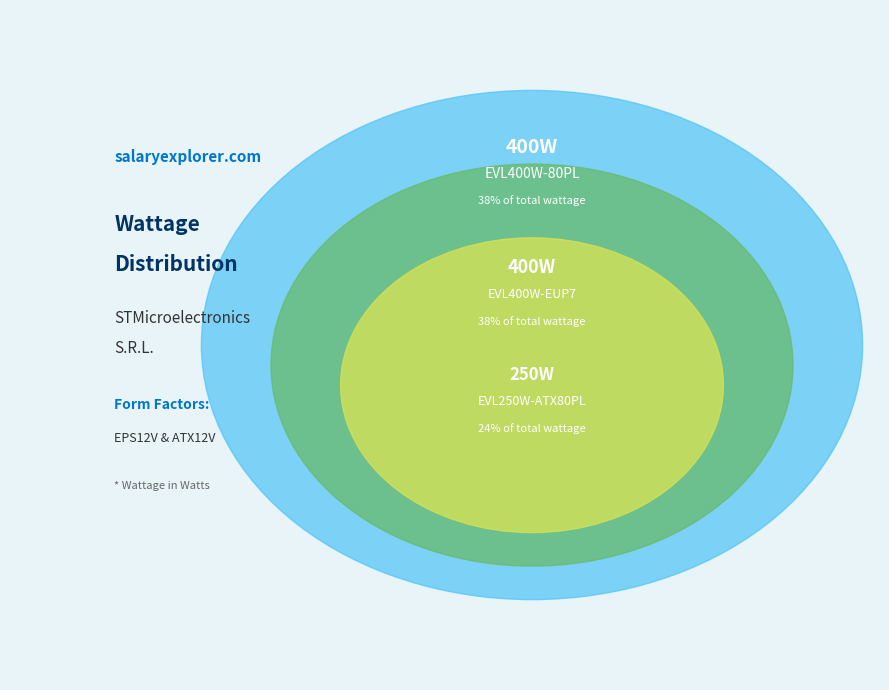

What percentage is the EVL400W-EUP7 slice, to the nearest percent?

38%